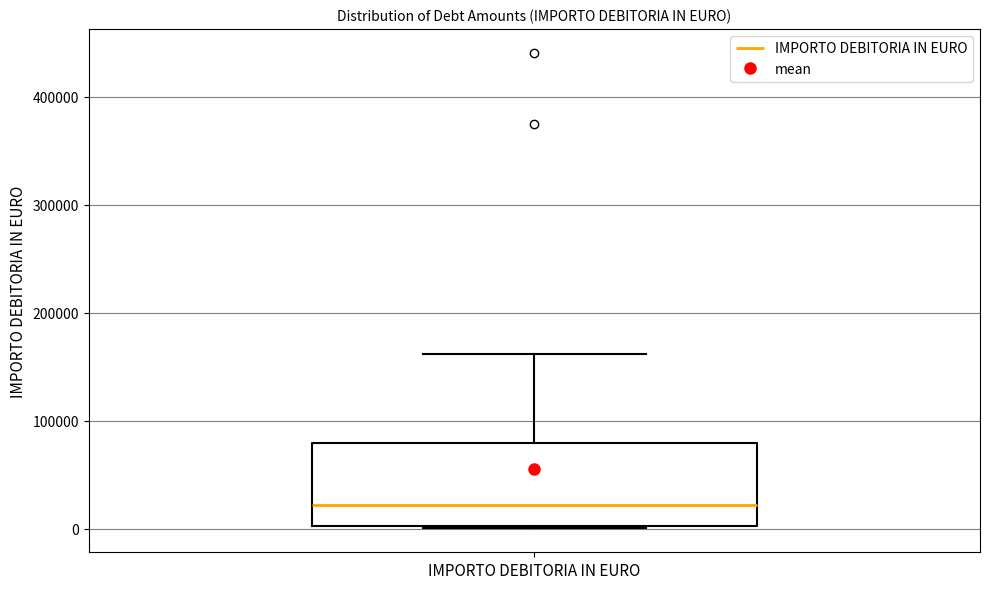

Transcribe this box plot: give where the median line is, the range the box spans, and where the two whiskers end, as read against the y-axis. The values are not printed on the chart, so give them approximately, as read against the axis.

median 20000, box 0 to 80000, whiskers 0 to 160000